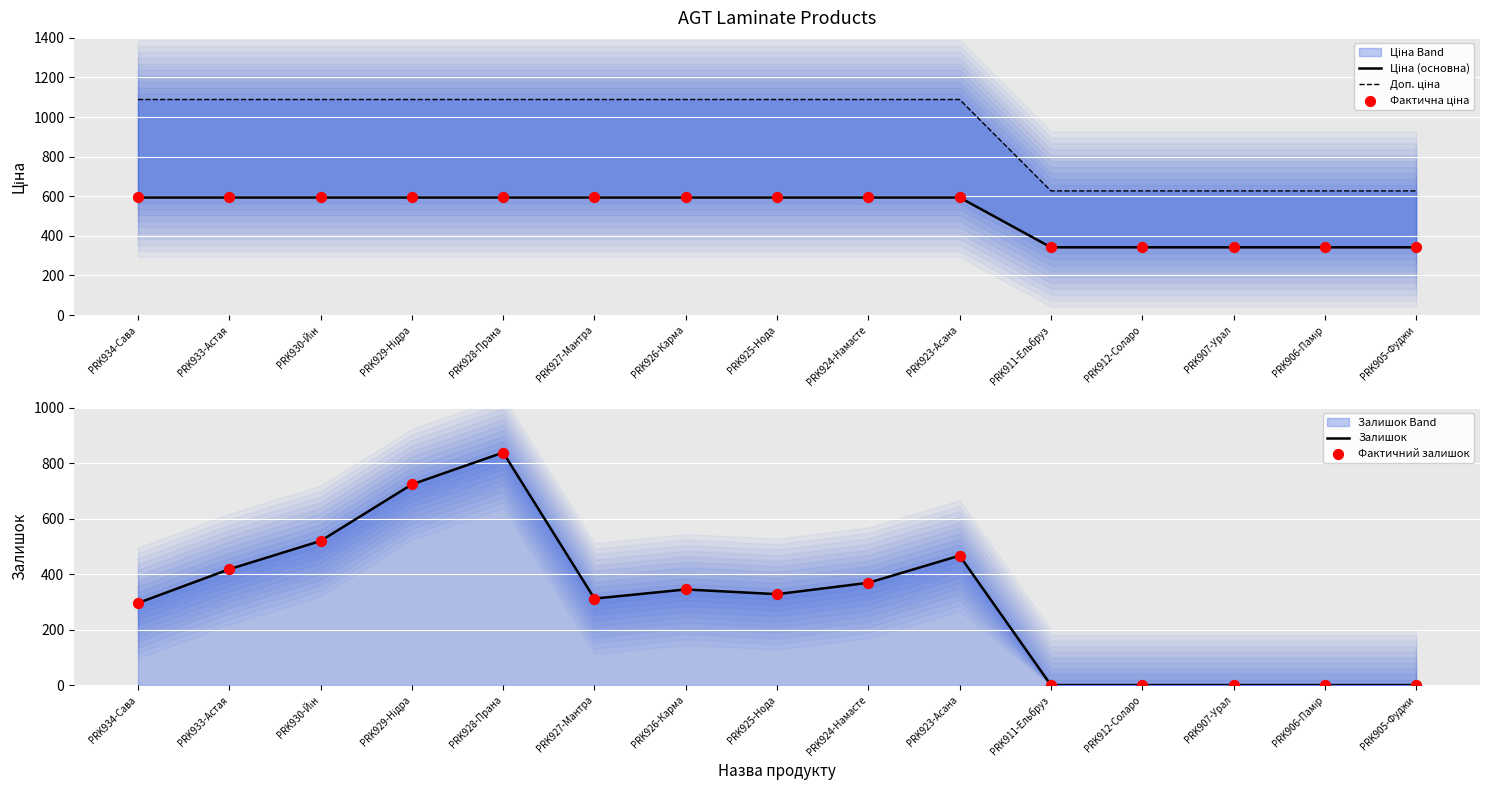

At how many categories does at least one series exceed 263?

15